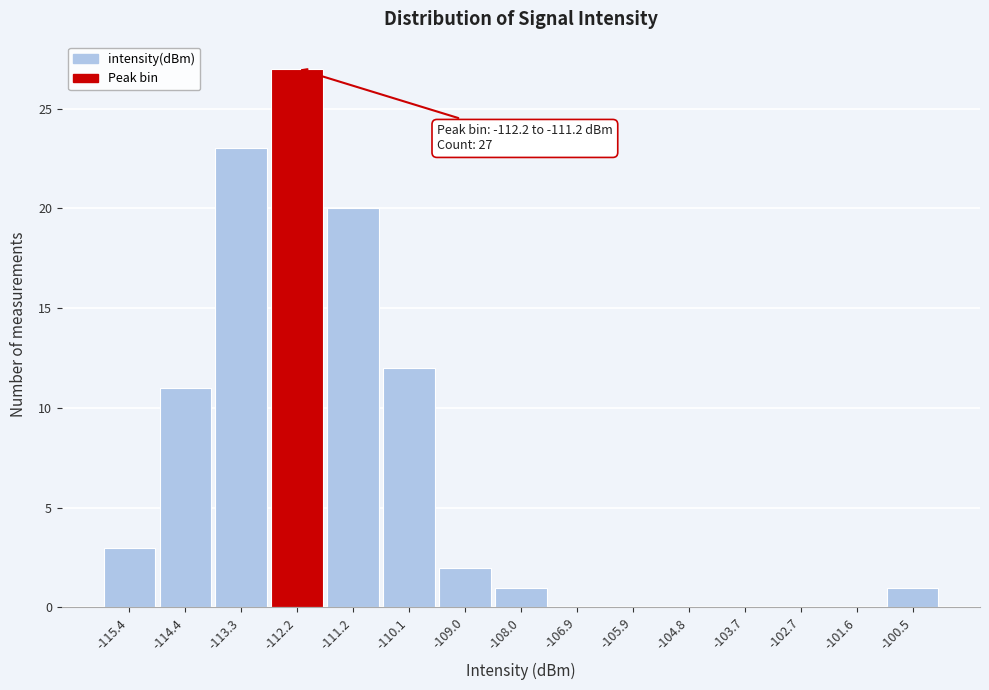

Reading right to left, what are all the values shown in this chart?

-100.5=1	-101.6=0	-102.7=0	-103.7=0	-104.8=0	-105.9=0	-106.9=0	-108.0=1	-109.0=2	-110.1=12	-111.2=20	-112.2=27	-113.3=23	-114.4=11	-115.4=3